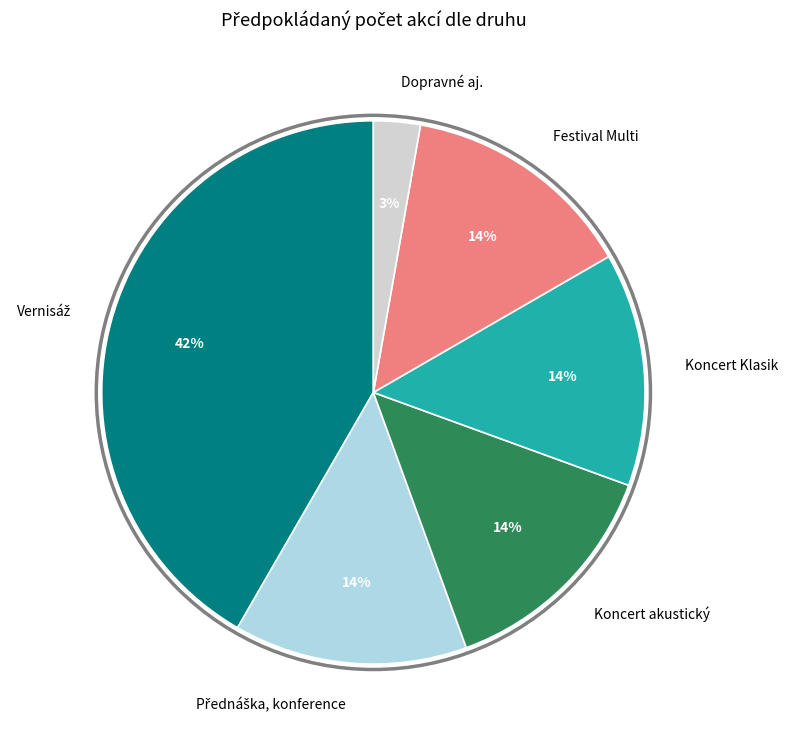

The Koncert akustický slice represents 5% of the pie. True or false?

False